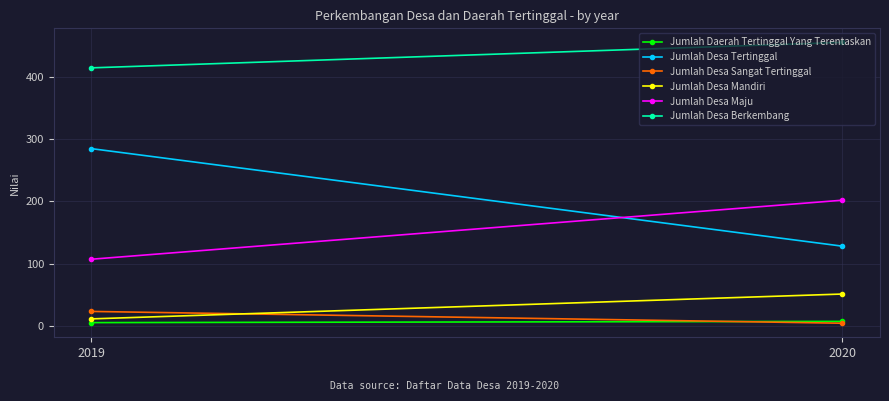

How many categories are shown in the chart?

2